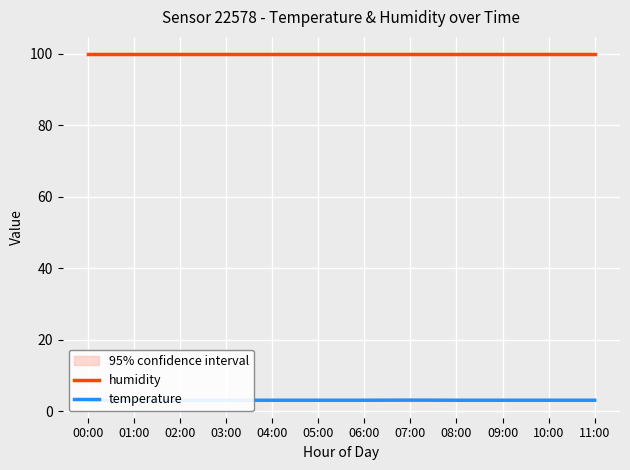

How many series are shown in this chart?

2